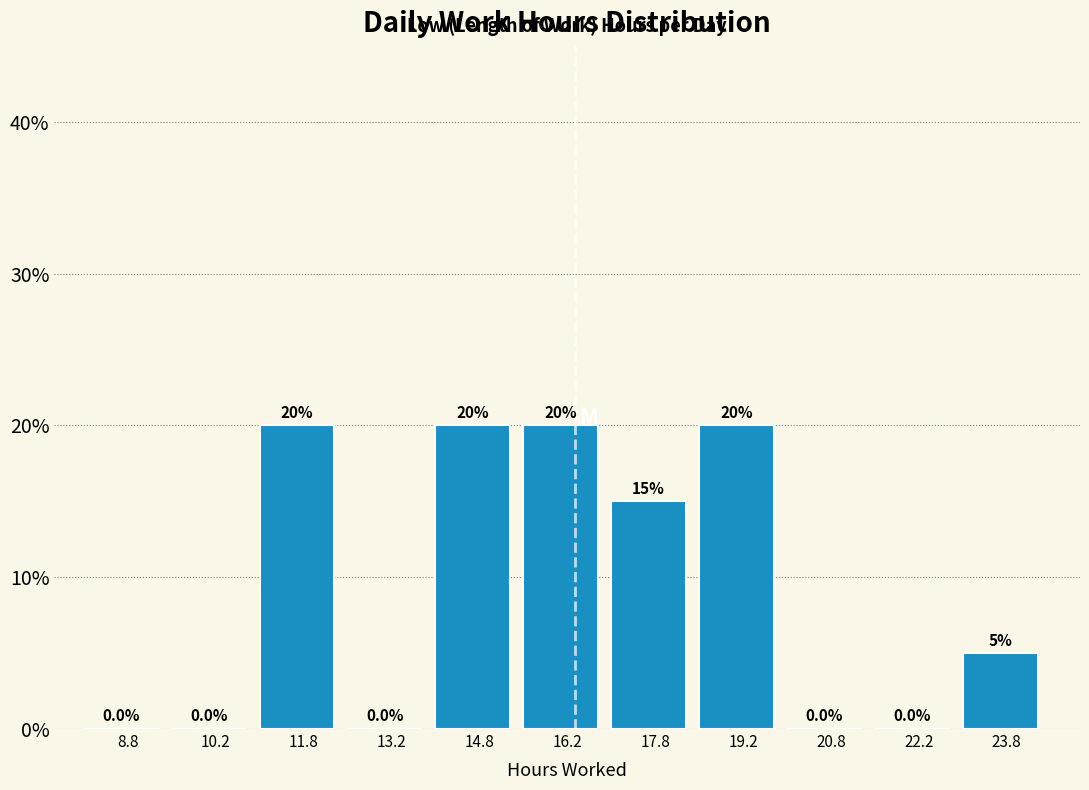

Reading left to right, list every bar in this chart as the range it spans on the x-axis followed by its height. The bar edges are not printed on the chart, so give them approximately, as read against the axis.

8.0 to 9.5: 0.0
9.5 to 11.0: 0.0
11.0 to 12.5: 20.0
12.5 to 14.0: 0.0
14.0 to 15.5: 20.0
15.5 to 17.0: 20.0
17.0 to 18.5: 15.0
18.5 to 20.0: 20.0
20.0 to 21.5: 0.0
21.5 to 23.0: 0.0
23.0 to 24.5: 5.0